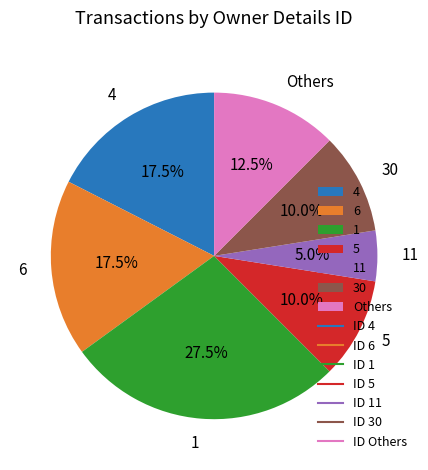

What is the total percentage of 5 and 4?

27.5%